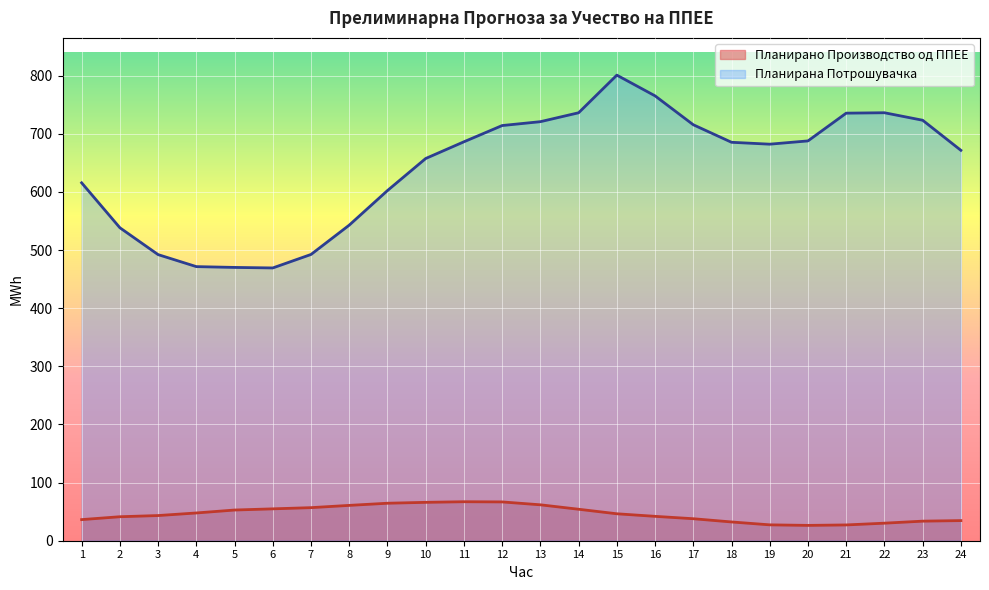

At which category is the sum across all series the highest?

15